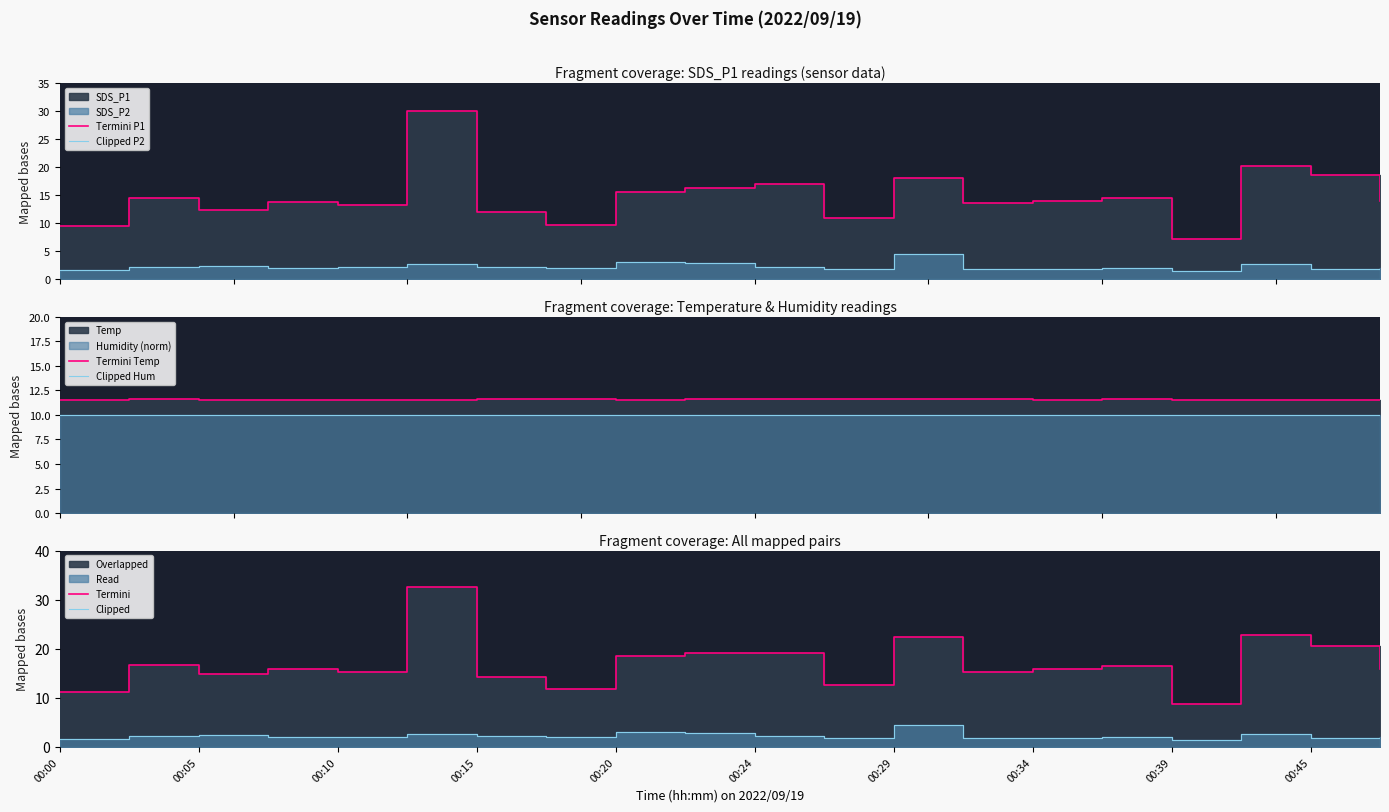

The Clipped Hum series shows 17.7 at 00:34. True or false?

False